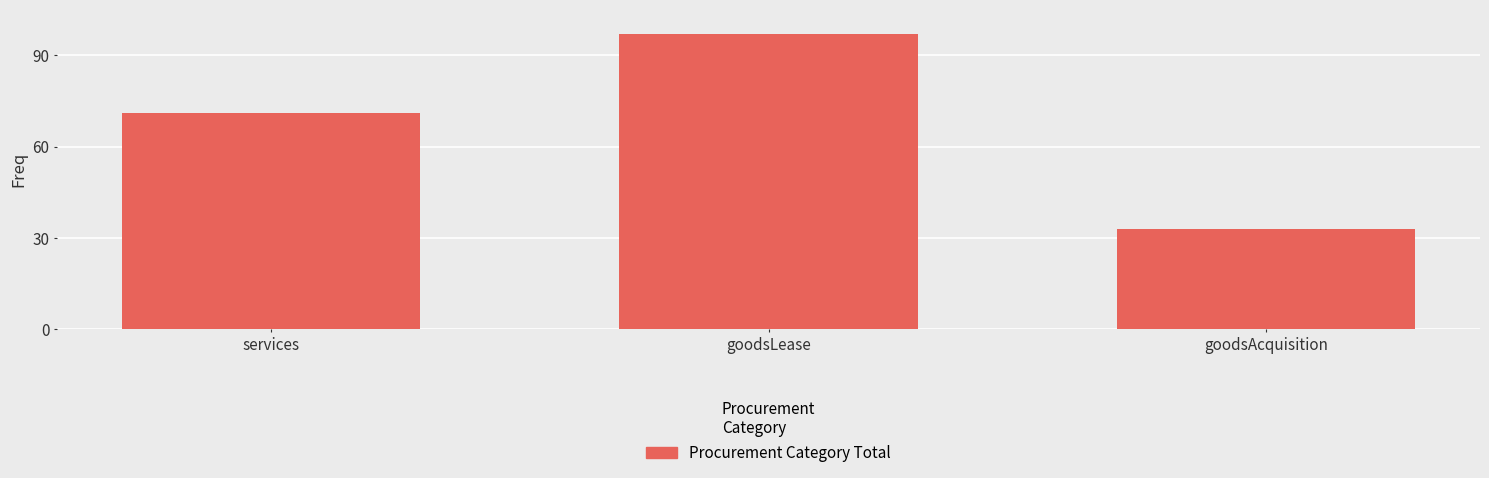

Between goodsLease and goodsAcquisition, which is larger?

goodsLease